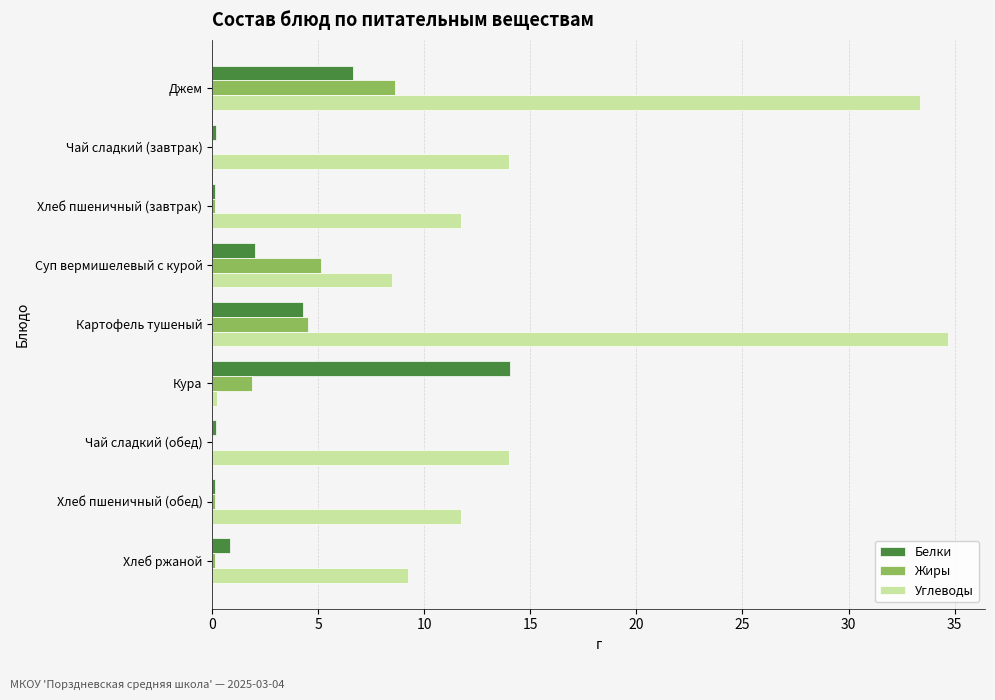

At which category is the sum across all series the highest?

Джем